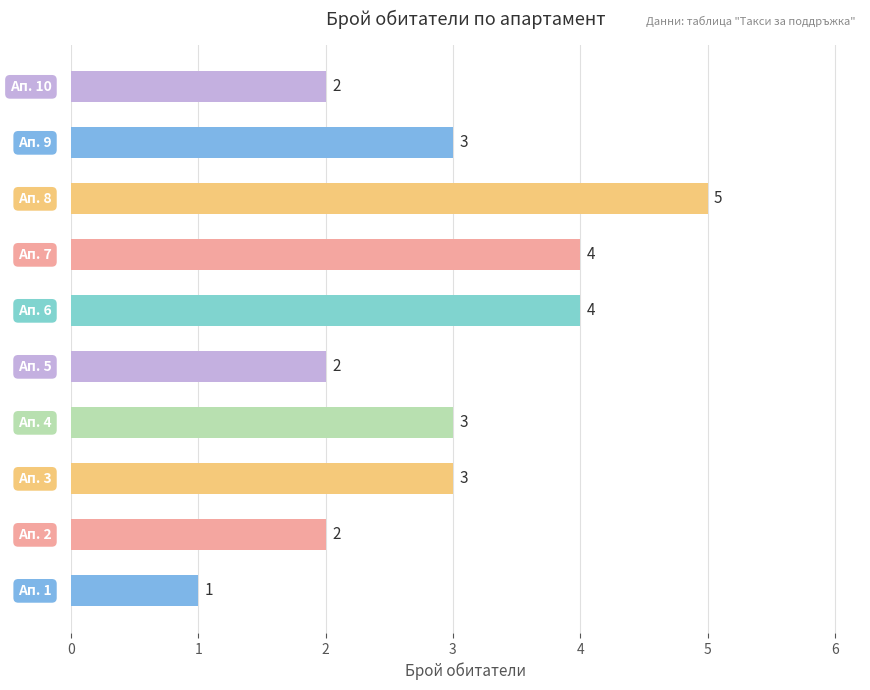

What is the greatest value displayed?

5